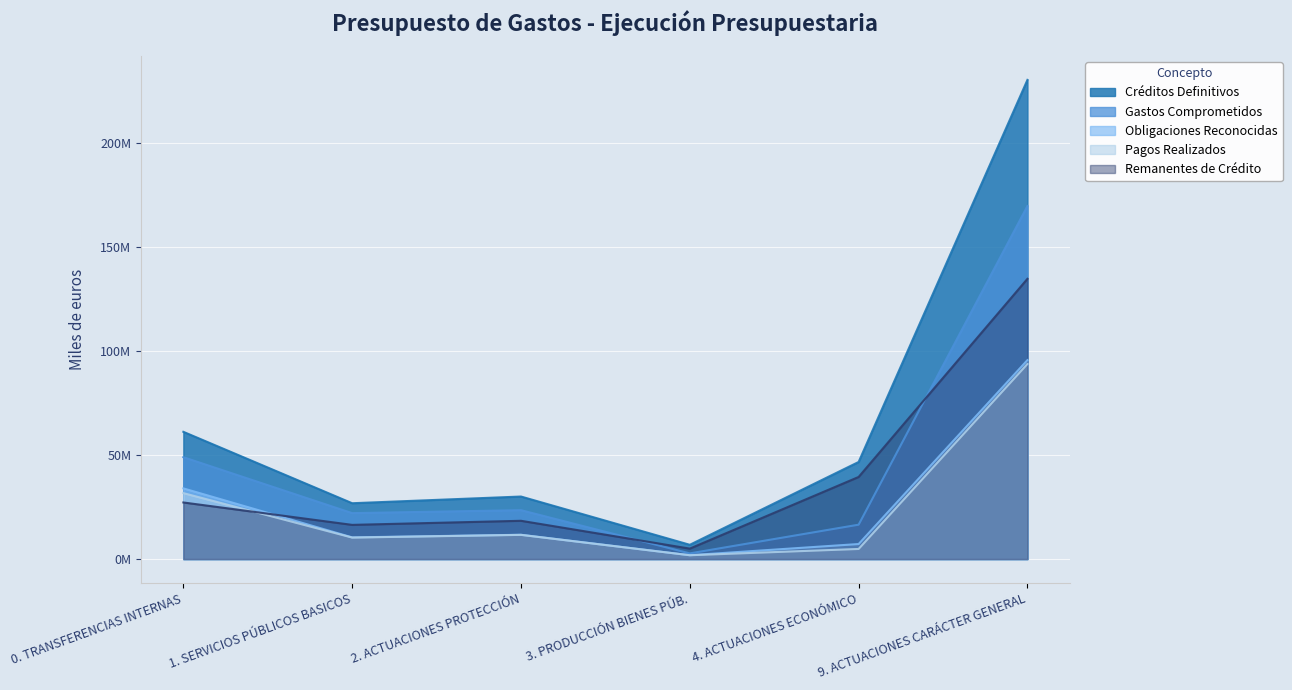

What value does the Remanentes de Crédito series have at 9. ACTUACIONES CARÁCTER GENERAL, to the nearest 100?

134560300